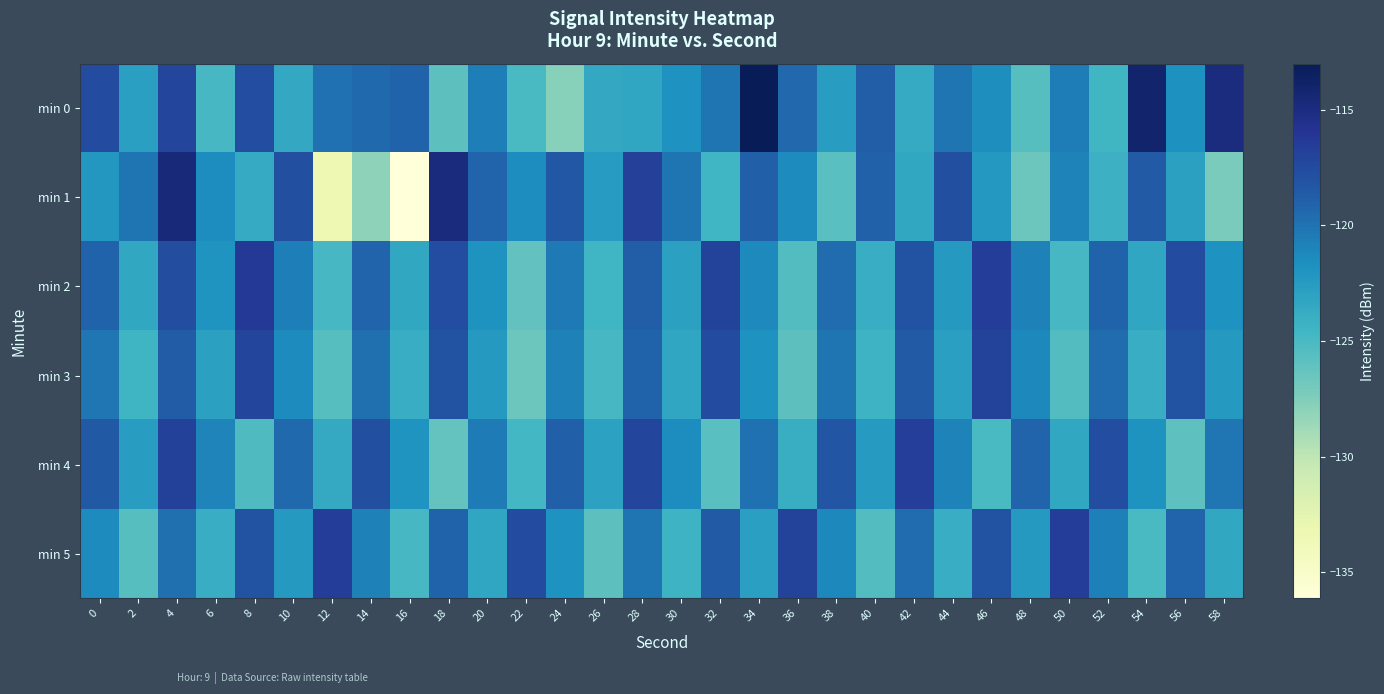

Which series changed the most between 22 and 42?

min 2